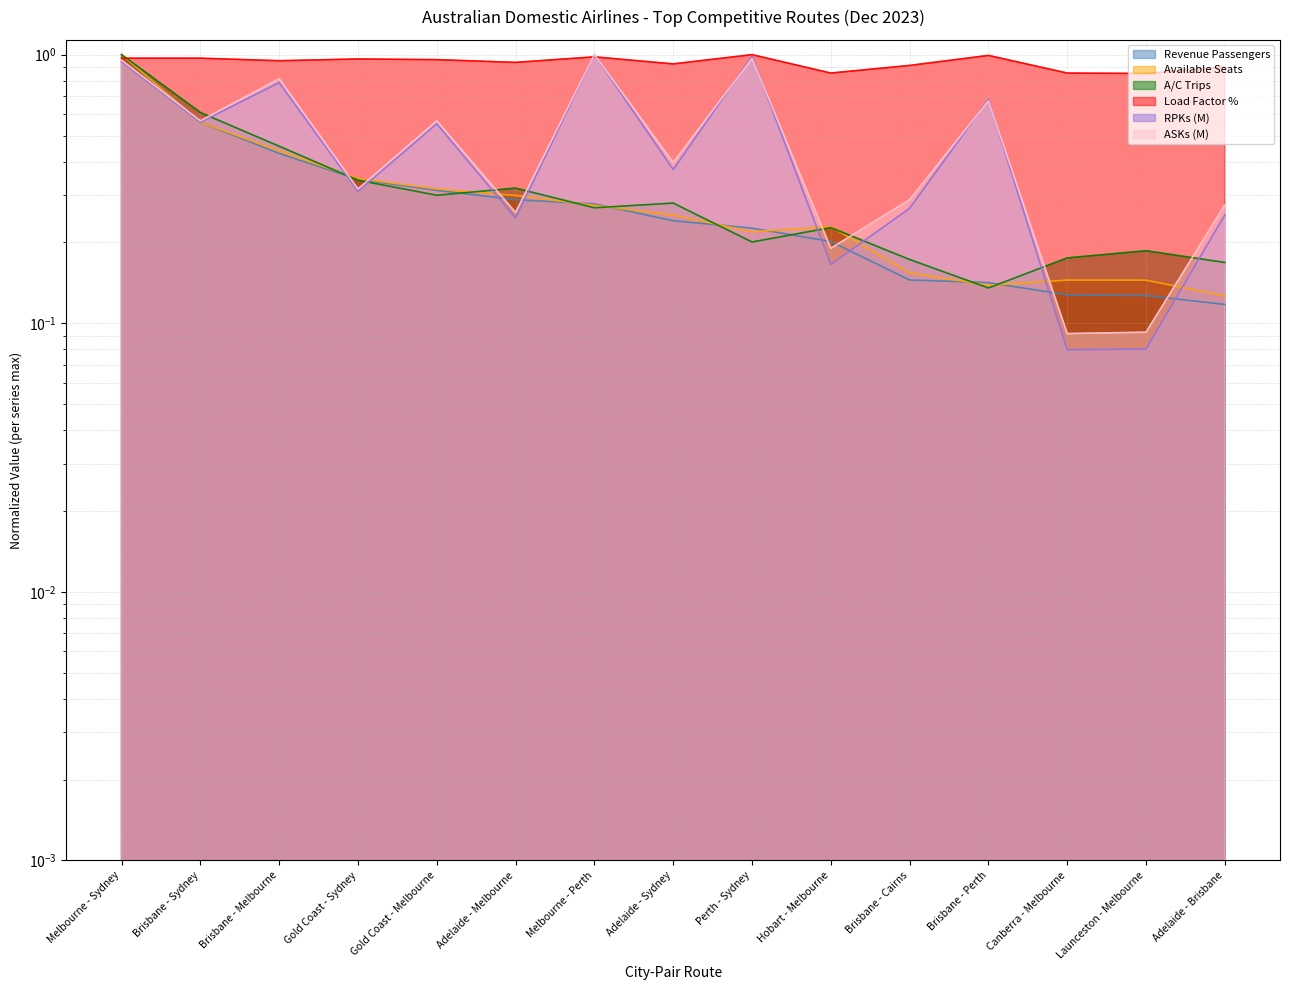

Reading left to right, what are all the values shown in this chart?

Revenue Passengers: Melbourne - Sydney=1.0	Brisbane - Sydney=0.6	Brisbane - Melbourne=0.4	Gold Coast - Sydney=0.3	Gold Coast - Melbourne=0.3	Adelaide - Melbourne=0.3	Melbourne - Perth=0.3	Adelaide - Sydney=0.2	Perth - Sydney=0.2	Hobart - Melbourne=0.2	Brisbane - Cairns=0.1	Brisbane - Perth=0.1	Canberra - Melbourne=0.1	Launceston - Melbourne=0.1	Adelaide - Brisbane=0.1
Available Seats: Melbourne - Sydney=1.0	Brisbane - Sydney=0.6	Brisbane - Melbourne=0.4	Gold Coast - Sydney=0.3	Gold Coast - Melbourne=0.3	Adelaide - Melbourne=0.3	Melbourne - Perth=0.3	Adelaide - Sydney=0.3	Perth - Sydney=0.2	Hobart - Melbourne=0.2	Brisbane - Cairns=0.2	Brisbane - Perth=0.1	Canberra - Melbourne=0.1	Launceston - Melbourne=0.1	Adelaide - Brisbane=0.1
A/C Trips: Melbourne - Sydney=1.0	Brisbane - Sydney=0.6	Brisbane - Melbourne=0.5	Gold Coast - Sydney=0.3	Gold Coast - Melbourne=0.3	Adelaide - Melbourne=0.3	Melbourne - Perth=0.3	Adelaide - Sydney=0.3	Perth - Sydney=0.2	Hobart - Melbourne=0.2	Brisbane - Cairns=0.2	Brisbane - Perth=0.1	Canberra - Melbourne=0.2	Launceston - Melbourne=0.2	Adelaide - Brisbane=0.2
Load Factor %: Melbourne - Sydney=1.0	Brisbane - Sydney=1.0	Brisbane - Melbourne=0.9	Gold Coast - Sydney=1.0	Gold Coast - Melbourne=1.0	Adelaide - Melbourne=0.9	Melbourne - Perth=1.0	Adelaide - Sydney=0.9	Perth - Sydney=1.0	Hobart - Melbourne=0.9	Brisbane - Cairns=0.9	Brisbane - Perth=1.0	Canberra - Melbourne=0.9	Launceston - Melbourne=0.9	Adelaide - Brisbane=0.9
RPKs (M): Melbourne - Sydney=0.9	Brisbane - Sydney=0.6	Brisbane - Melbourne=0.8	Gold Coast - Sydney=0.3	Gold Coast - Melbourne=0.6	Adelaide - Melbourne=0.2	Melbourne - Perth=1.0	Adelaide - Sydney=0.4	Perth - Sydney=1.0	Hobart - Melbourne=0.2	Brisbane - Cairns=0.3	Brisbane - Perth=0.7	Canberra - Melbourne=0.1	Launceston - Melbourne=0.1	Adelaide - Brisbane=0.3
ASKs (M): Melbourne - Sydney=1.0	Brisbane - Sydney=0.6	Brisbane - Melbourne=0.8	Gold Coast - Sydney=0.3	Gold Coast - Melbourne=0.6	Adelaide - Melbourne=0.3	Melbourne - Perth=1.0	Adelaide - Sydney=0.4	Perth - Sydney=1.0	Hobart - Melbourne=0.2	Brisbane - Cairns=0.3	Brisbane - Perth=0.7	Canberra - Melbourne=0.1	Launceston - Melbourne=0.1	Adelaide - Brisbane=0.3